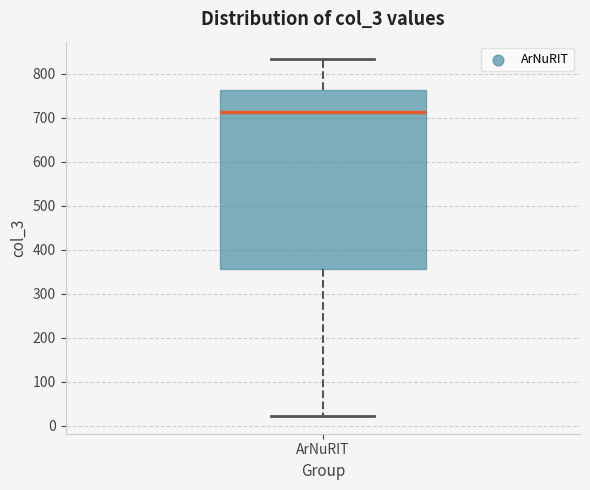

Transcribe this box plot: give where the median line is, the range the box spans, and where the two whiskers end, as read against the y-axis. The values are not printed on the chart, so give them approximately, as read against the axis.

median 710, box 360 to 760, whiskers 20 to 830